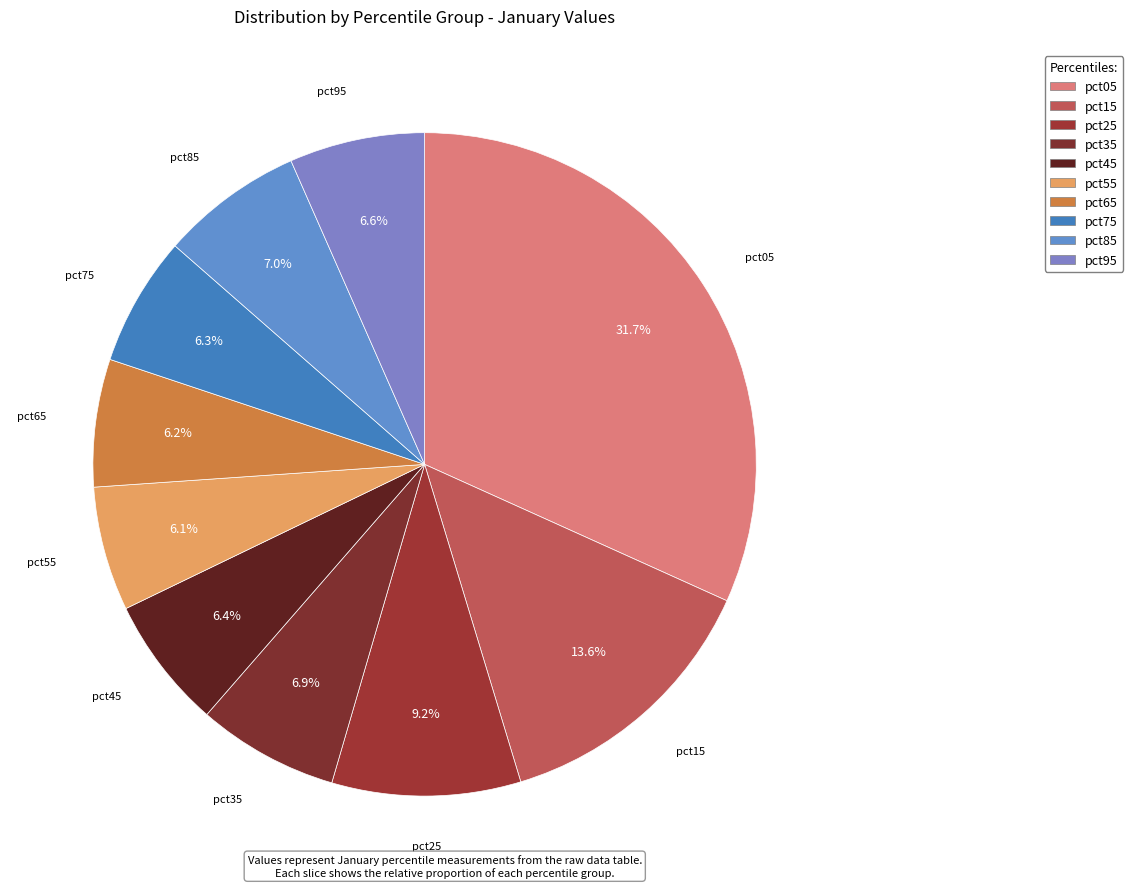

Which slice is the largest?

pct05